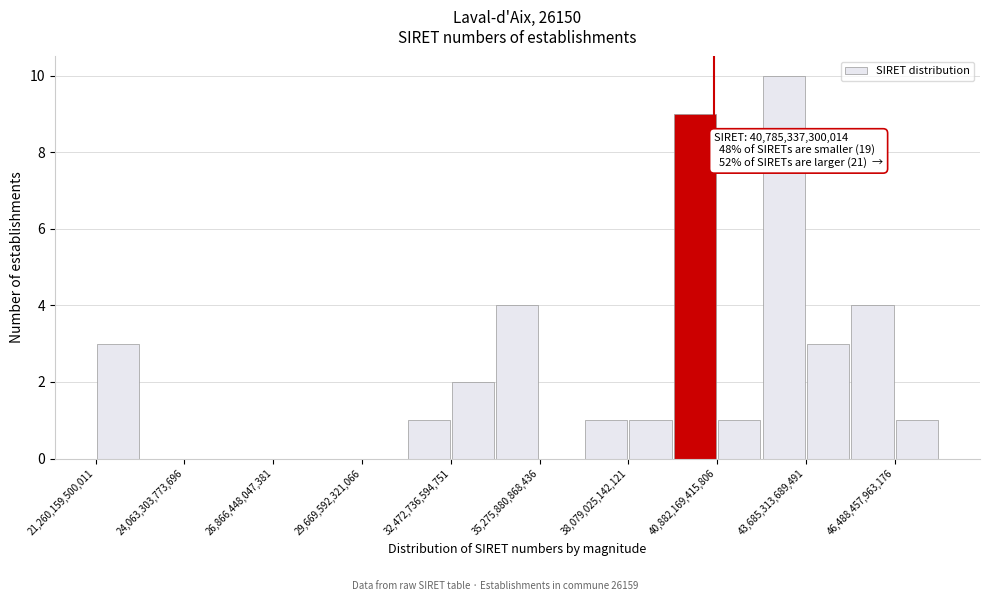

Read against the x-axis, roughly where is the centre of the tallest bar?

43000000000000